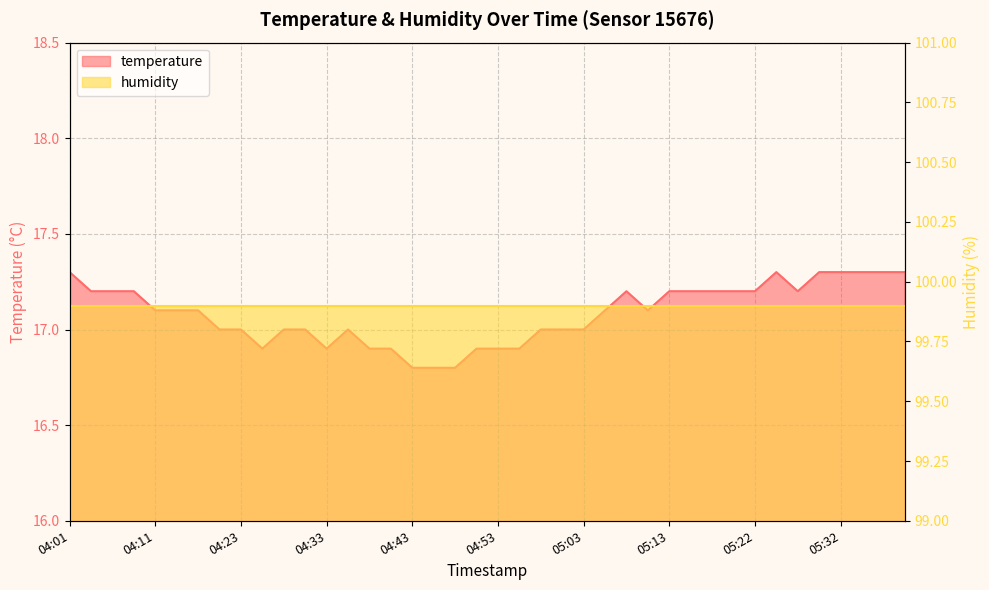

Rank the categories by value from lowest to highest.

04:43, 04:45, 04:48, 04:26, 04:33, 04:38, 04:41, 04:50, 04:53, 04:55, 04:21, 04:23, 04:28, 04:31, 04:36, 04:58, 05:00, 05:03, 04:11, 04:13, 04:18, 05:05, 05:10, 04:04, 04:06, 04:09, 05:08, 05:13, 05:15, 05:17, 05:20, 05:22, 05:27, 04:01, 05:25, 05:30, 05:32, 05:35, 05:37, 05:40